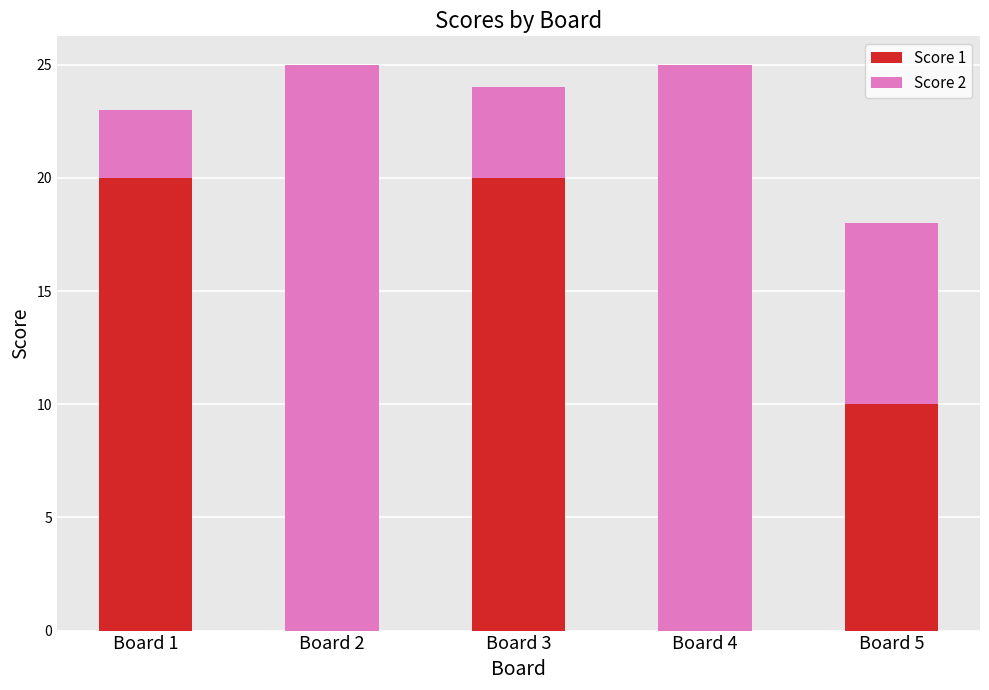

How many series are shown in this chart?

2